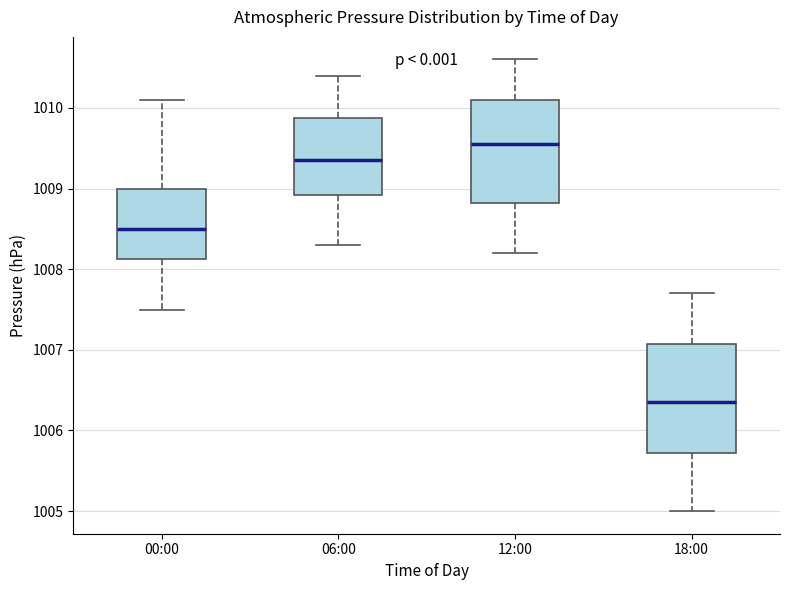

Reading left to right, transcribe this box plot: for each box, give where its median line is, the range the box spans, and where its two whiskers end, as read against the y-axis. The values are not printed on the chart, so give them approximately, as read against the axis.

00:00: median 1008.5, box 1008.1 to 1009.0, whiskers 1007.5 to 1010.1
06:00: median 1009.4, box 1008.9 to 1009.9, whiskers 1008.3 to 1010.4
12:00: median 1009.6, box 1008.8 to 1010.1, whiskers 1008.2 to 1010.6
18:00: median 1006.4, box 1005.7 to 1007.1, whiskers 1005.0 to 1007.7